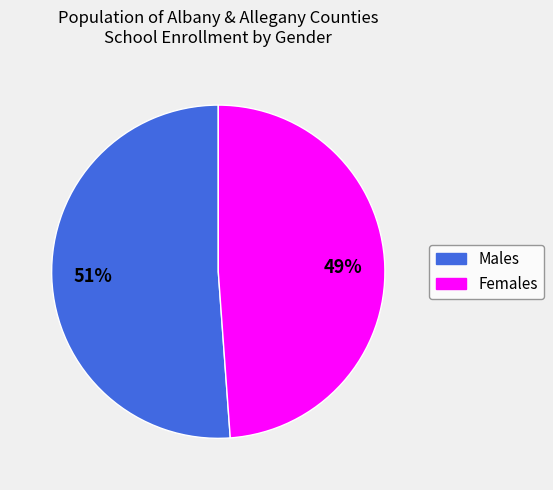

Does any single category account for the majority?

Yes